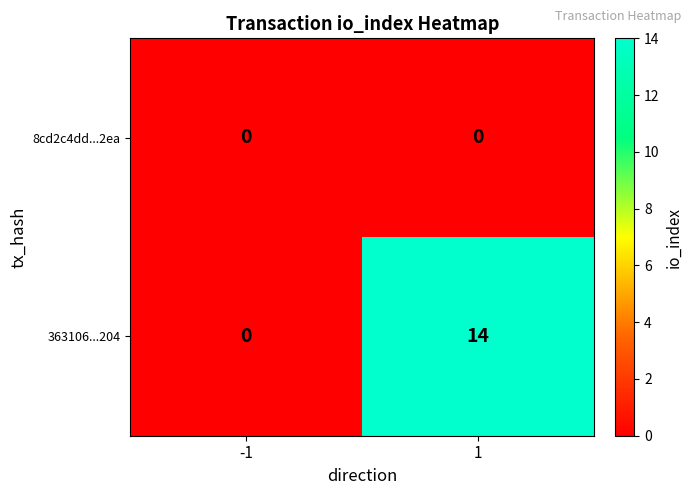

At 1, list the series in order from largest to smallest.

363106...204, 8cd2c4dd...2ea